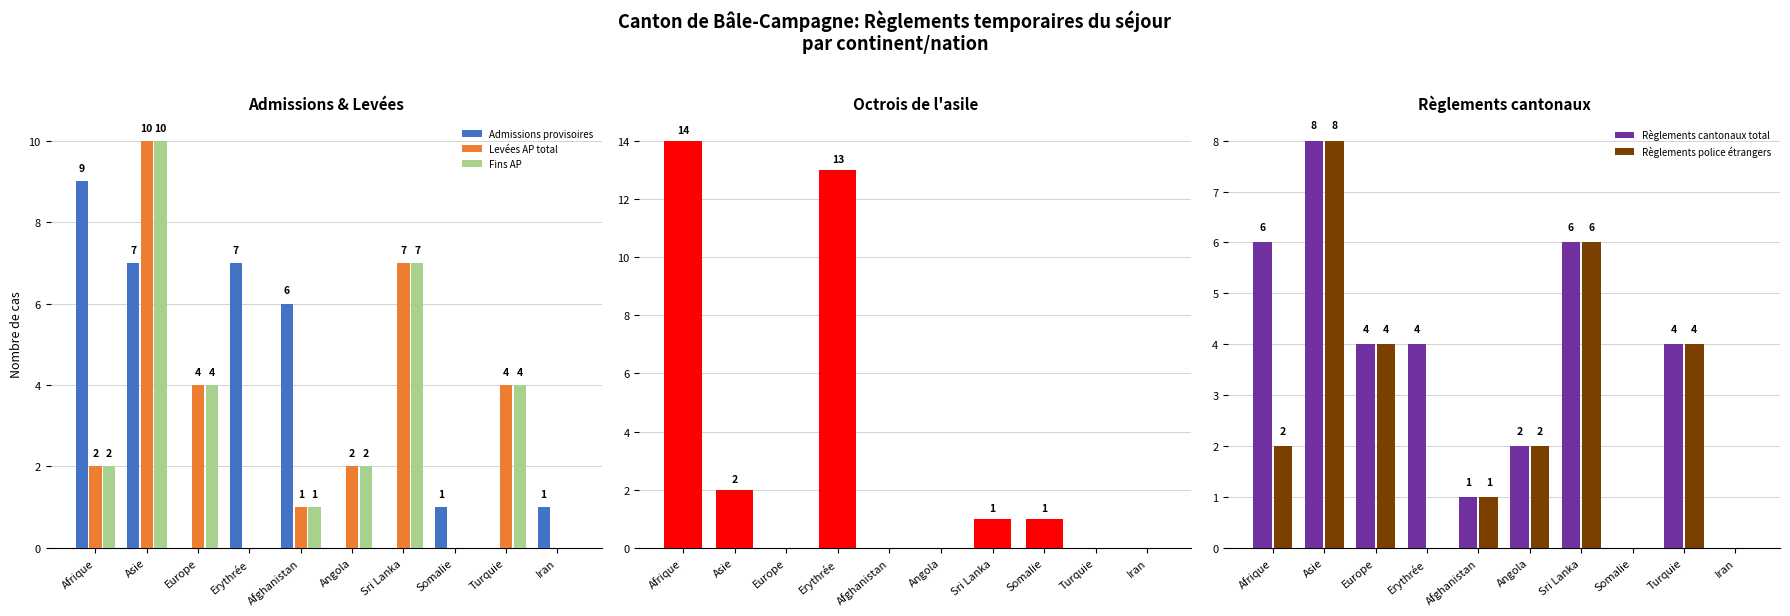

At which category is the sum across all series the highest?

Asie